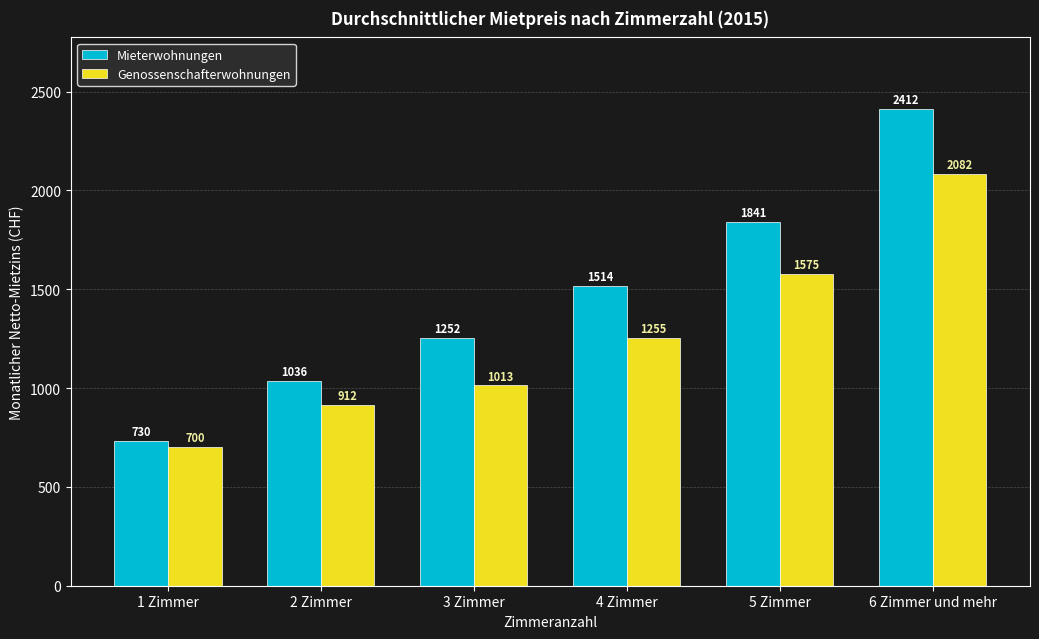

Read the Genossenschafterwohnungen value at 6 Zimmer und mehr, to the nearest 100.

2100